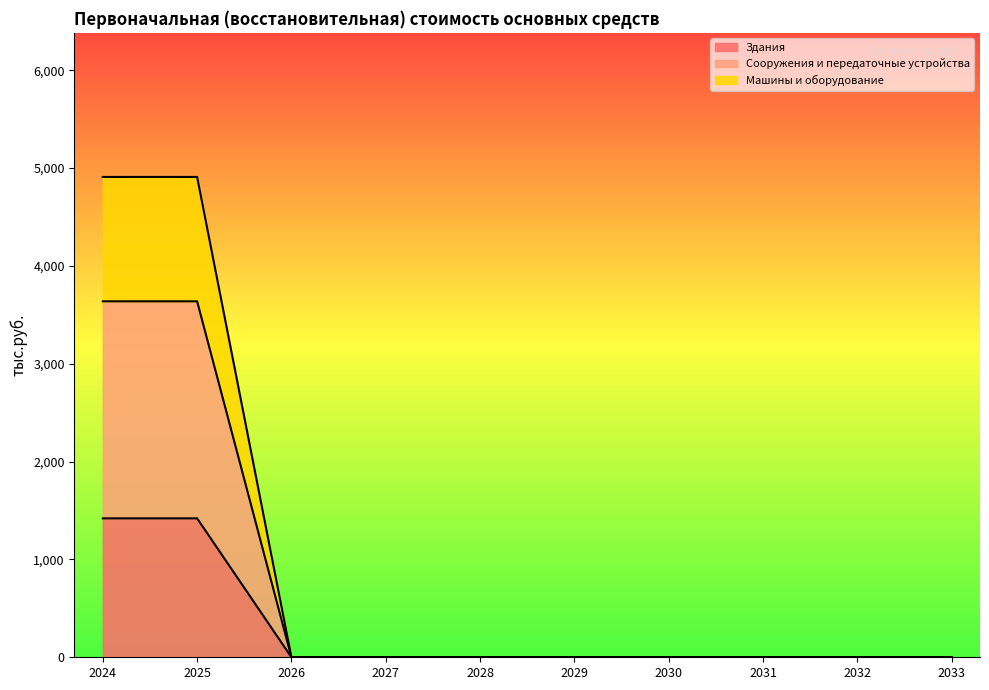

True or false: Сооружения и передаточные устройства and Машины и оборудование intersect in this chart.

False